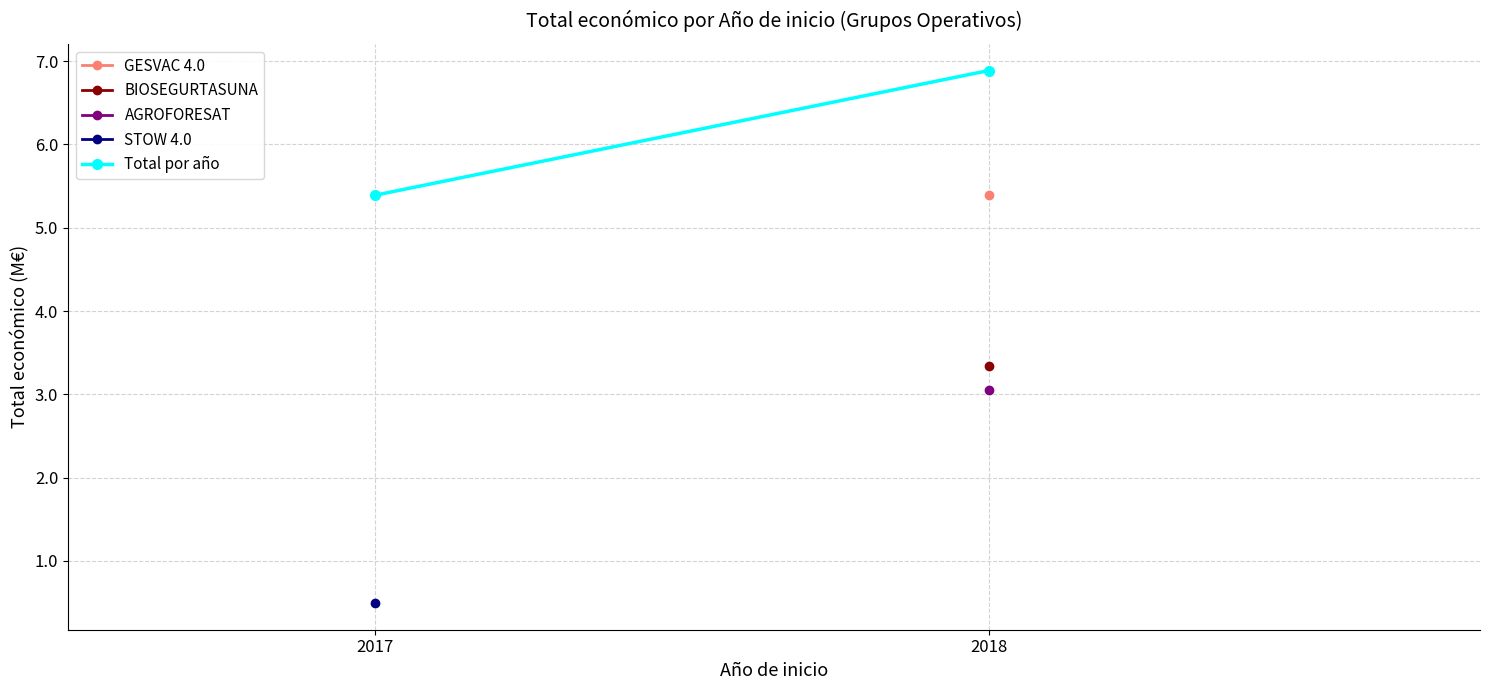

How many lines are shown in the chart?

1